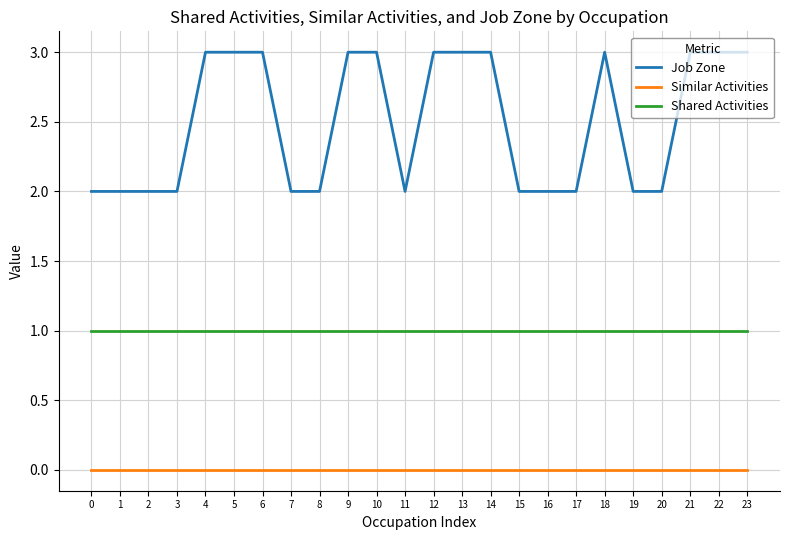

True or false: Job Zone and Shared Activities intersect in this chart.

False